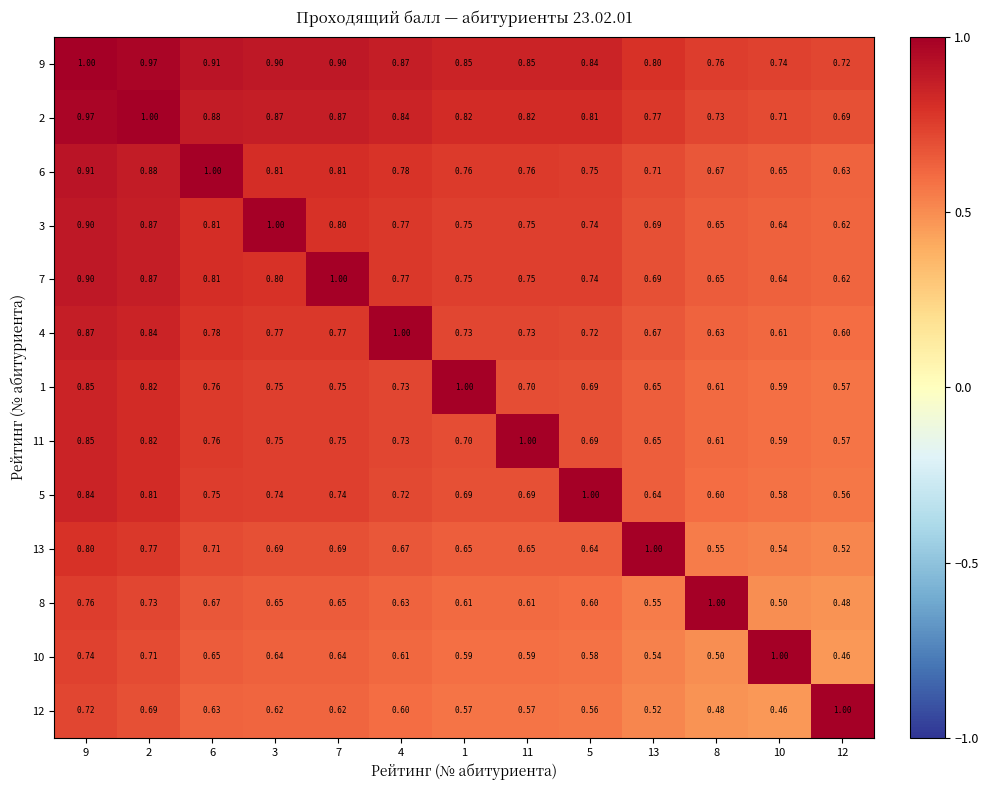

Is the value of 8 at 2 greater than the value of 1 at 13?

Yes